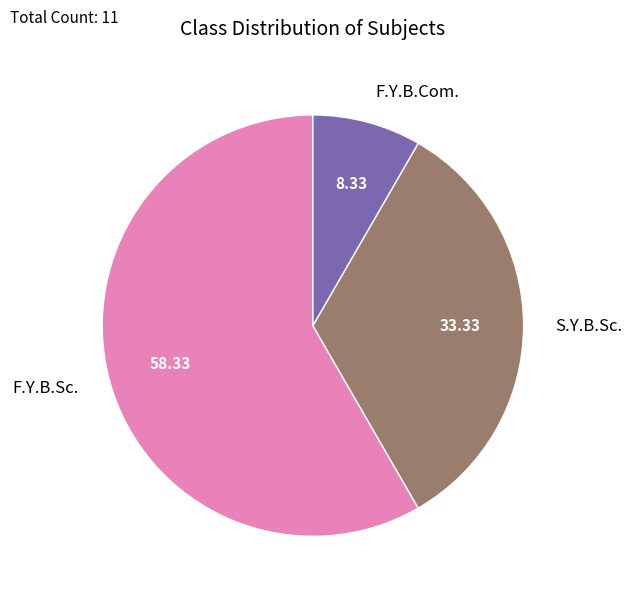

Is the sum of F.Y.B.Sc. and S.Y.B.Sc. greater than half?

Yes